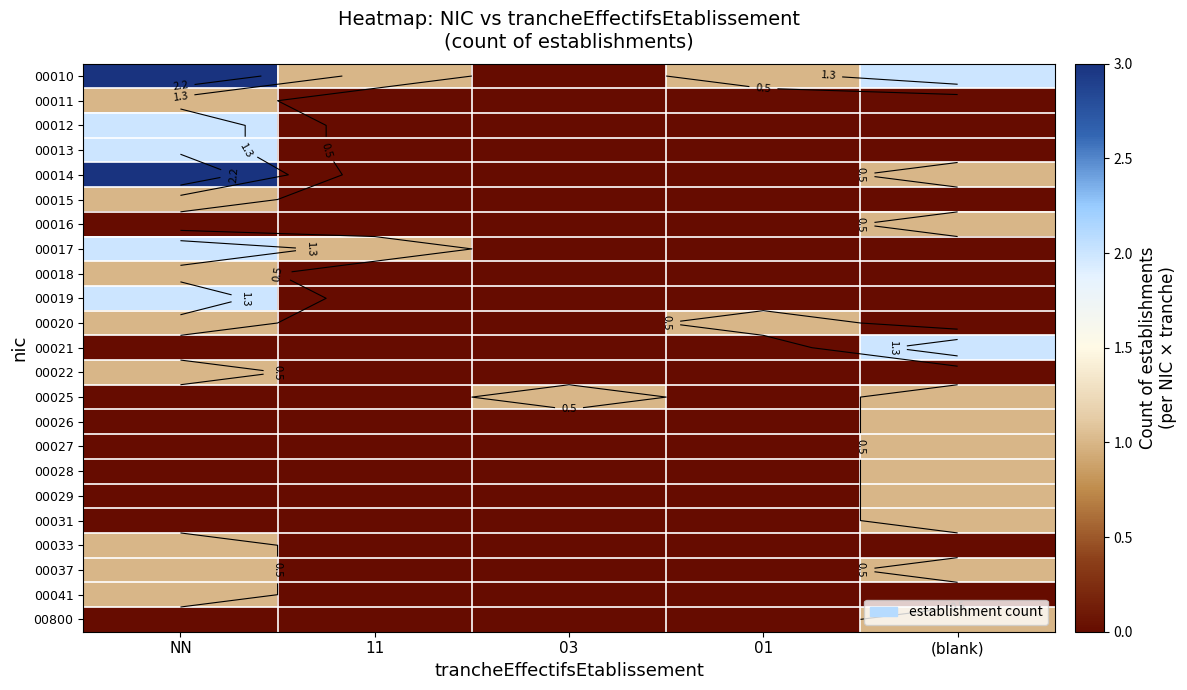

What is the difference between the maximum and minimum values in the 00033 series?

1